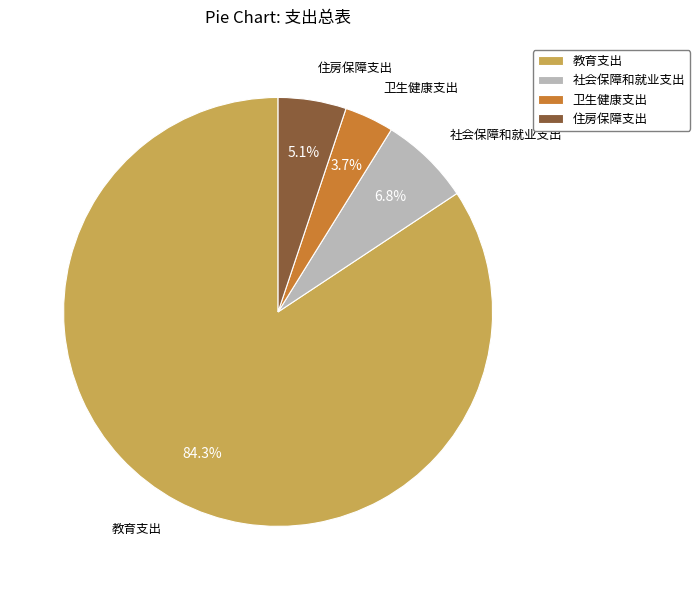

Rank the categories by value from lowest to highest.

卫生健康支出, 住房保障支出, 社会保障和就业支出, 教育支出